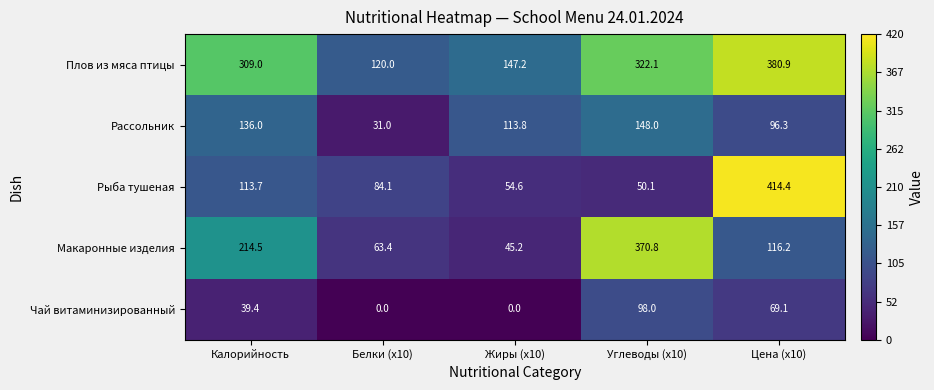

The value of Рассольник at Углеводы (x10) is 234.4. True or false?

False